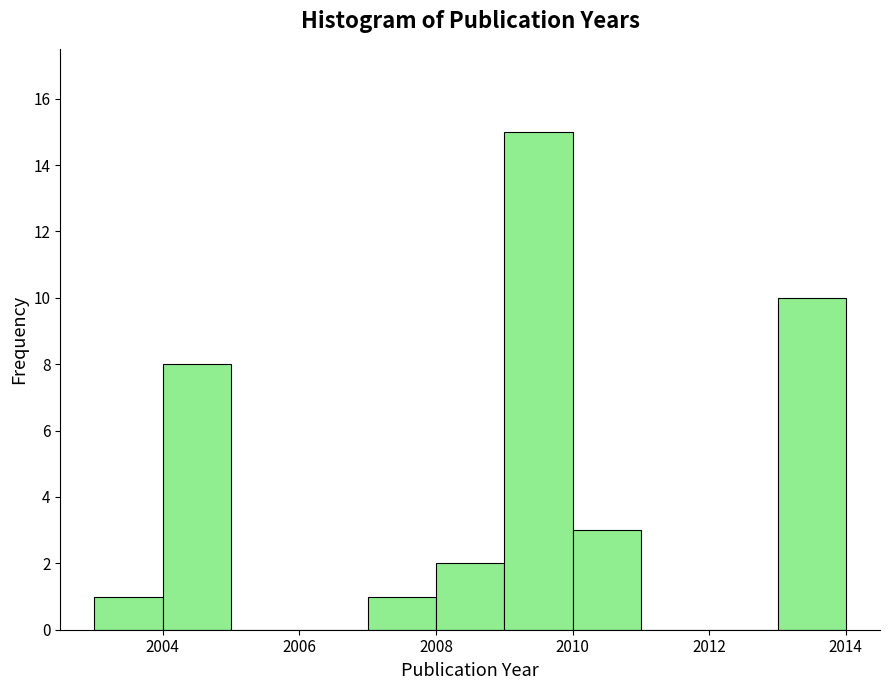

Reading left to right, list every bar in this chart as the range it spans on the x-axis followed by its height. The values are not printed on the chart, so give them approximately, as read against the axis.

2003 to 2004: 1
2004 to 2005: 8
2005 to 2006: 0
2006 to 2007: 0
2007 to 2008: 1
2008 to 2009: 2
2009 to 2010: 15
2010 to 2011: 3
2011 to 2012: 0
2012 to 2013: 0
2013 to 2014: 10